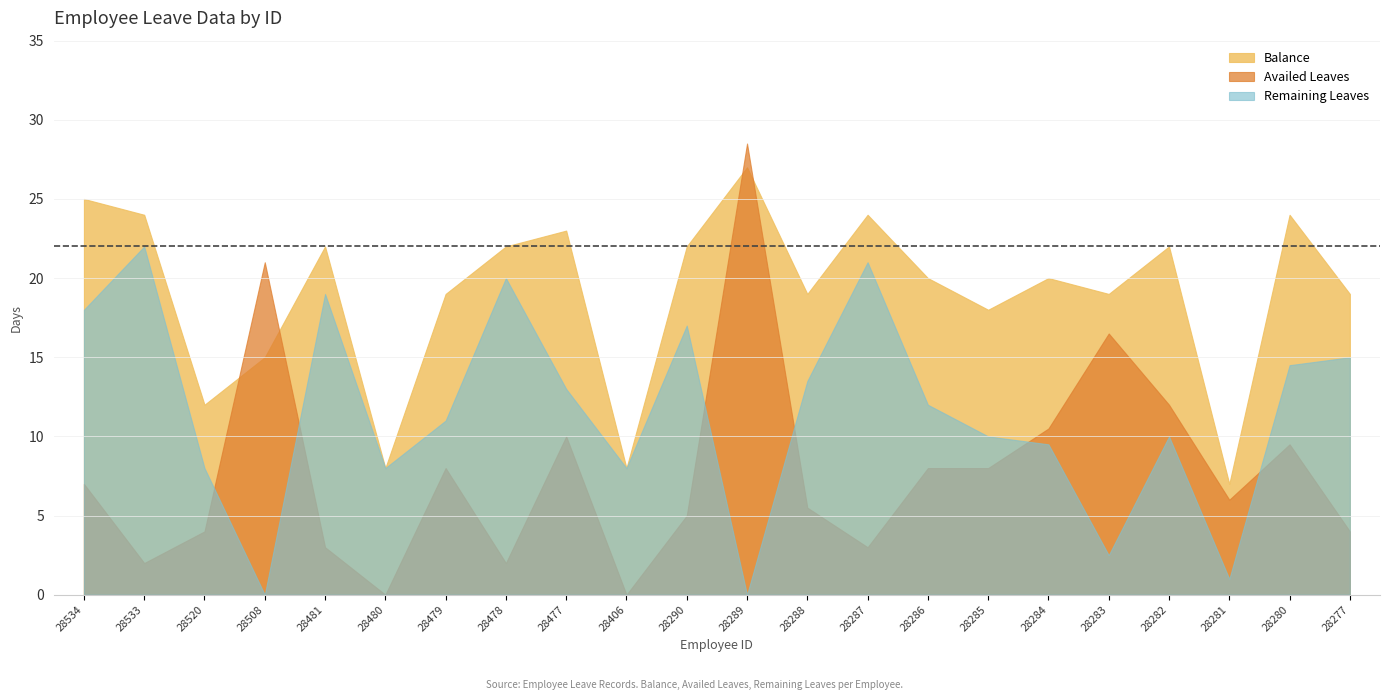

Does the chart display data point markers on the line(s)?

No